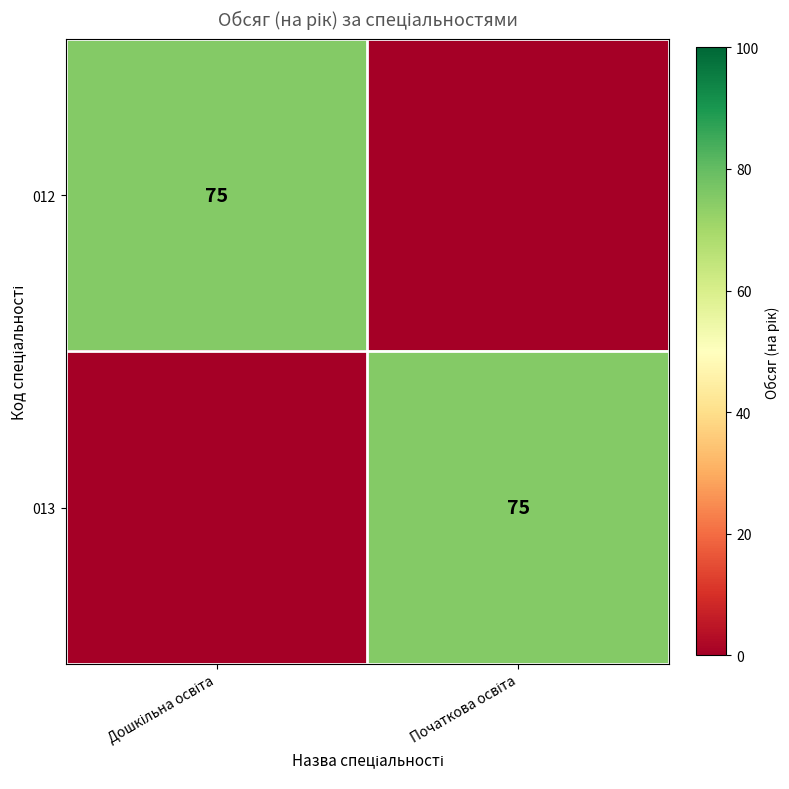

The value of 012 at Дошкільна освіта is 36. True or false?

False